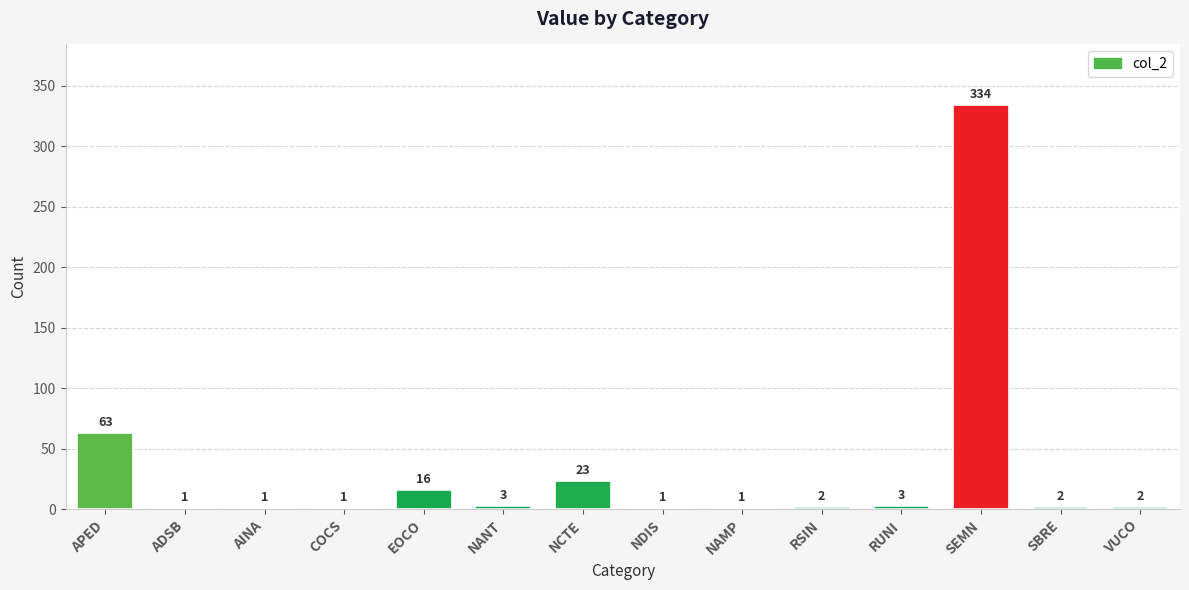

The chart shows a value of 2 at SBRE. True or false?

True